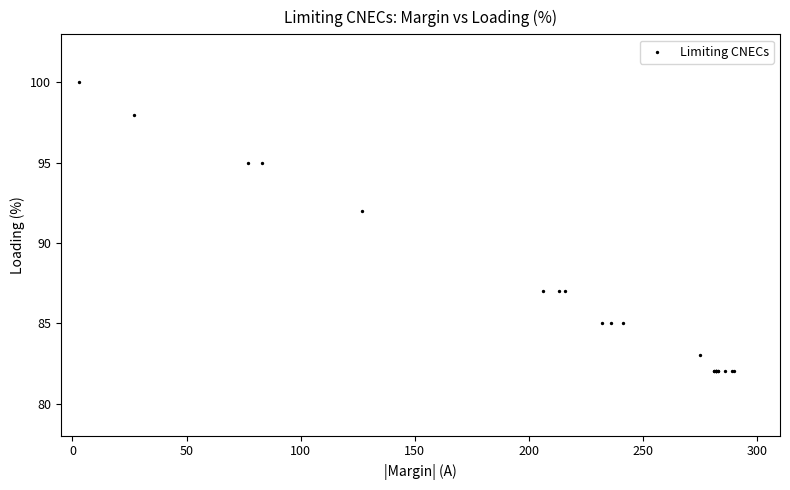

What Y value in the scatter plot is closest to 91?

92